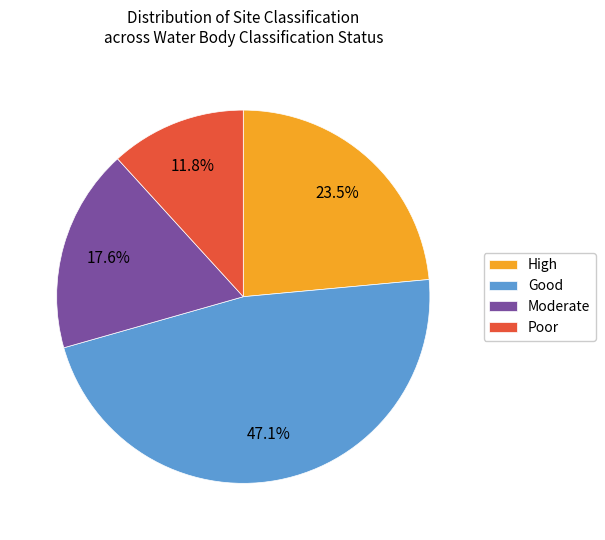

Combined, do Moderate and Poor account for over 50%?

No